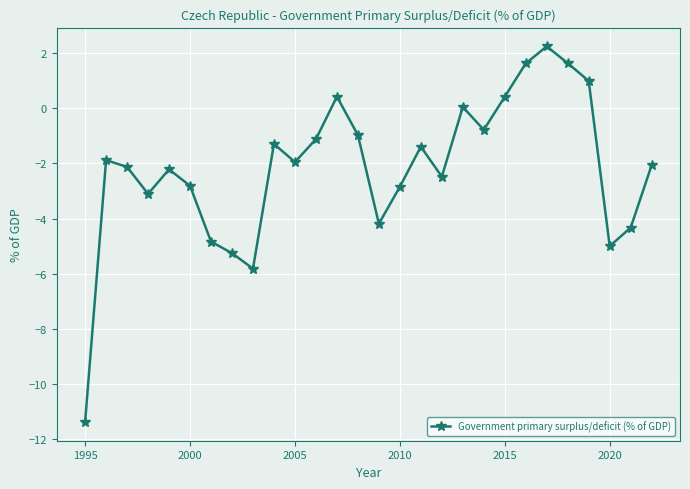

What is the minimum value shown in the chart?

-11.4